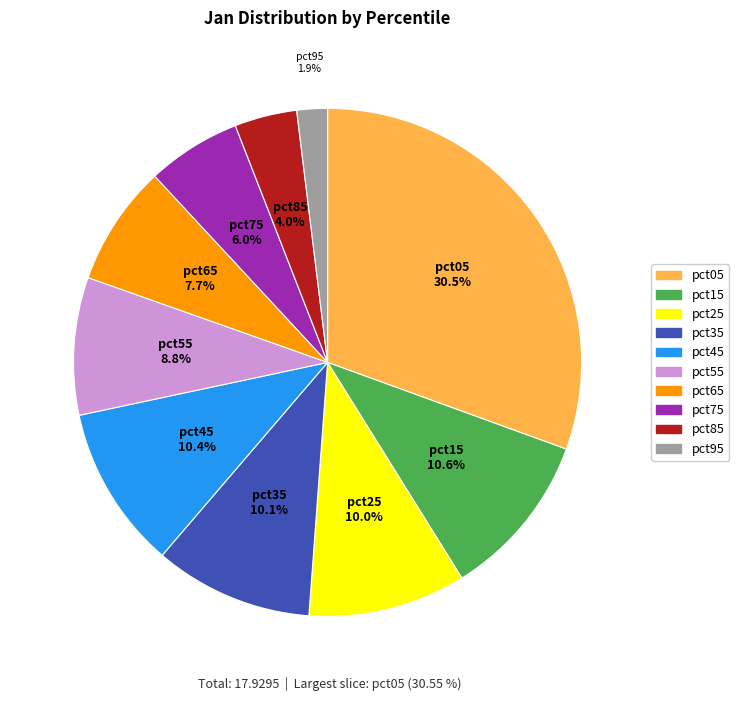

How many slices are in this pie chart?

10